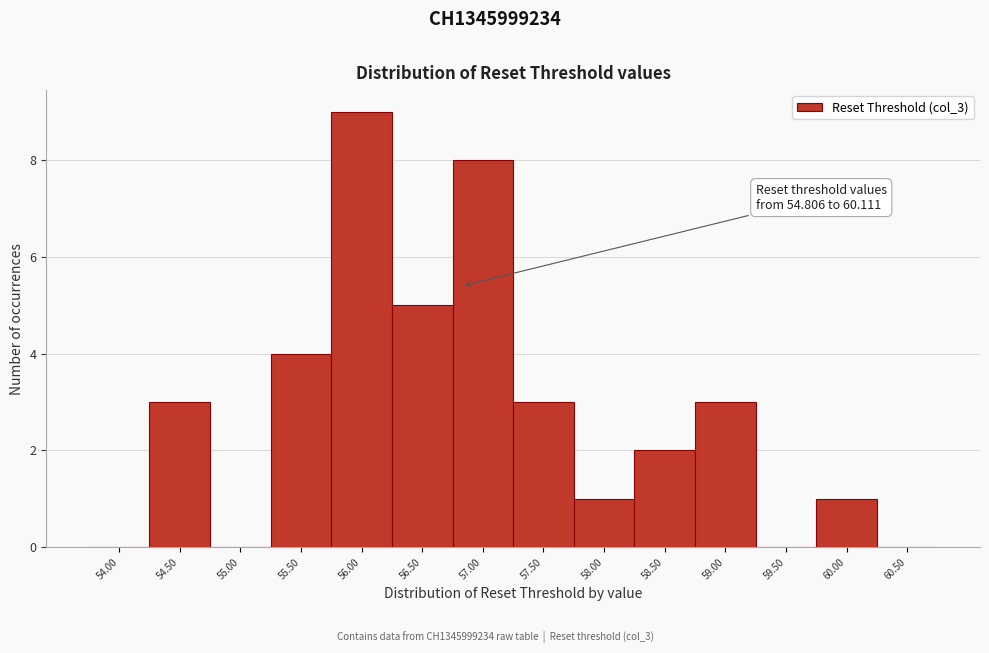

Reading left to right, extract all data points from this chart.

54.00=0	54.50=3	55.00=0	55.50=4	56.00=9	56.50=5	57.00=8	57.50=3	58.00=1	58.50=2	59.00=3	59.50=0	60.00=1	60.50=0